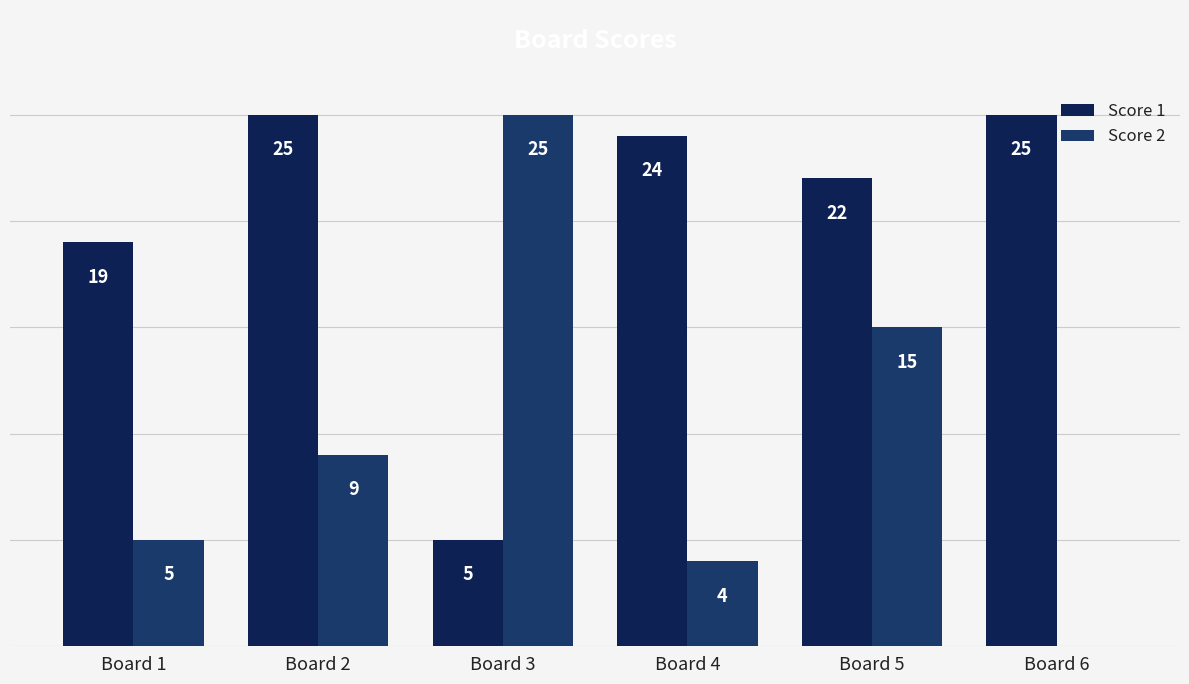

At which label does Score 2 first exceed 9?

Board 3